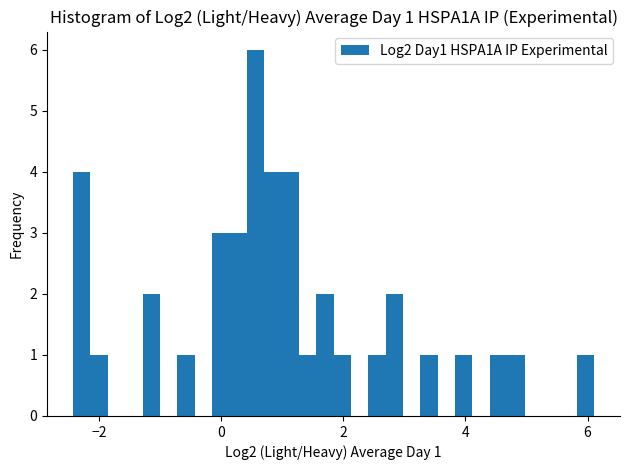

Around what value on the x-axis is the tallest bar? Give the approximate position of its centre, as read against the axis.

0.6